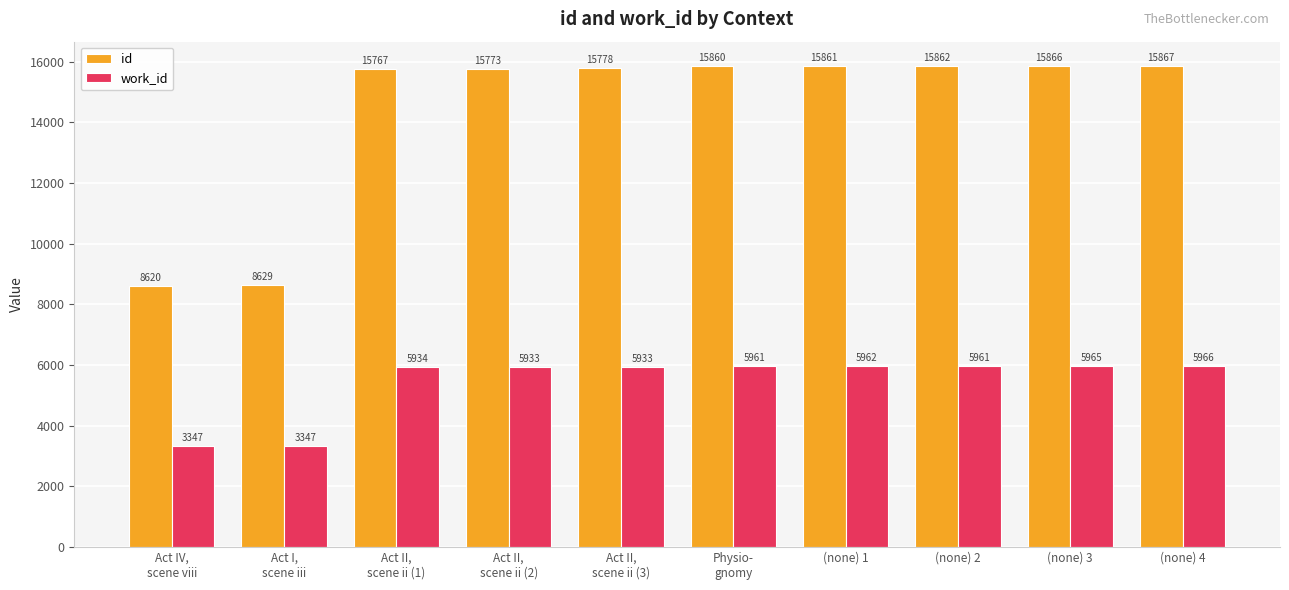

Is the value of id at Physio-
gnomy greater than the value of work_id at (none) 2?

Yes